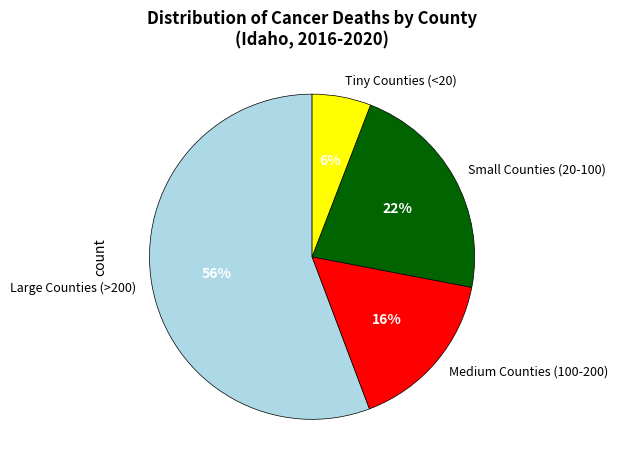

The Tiny Counties (<20) slice represents 19% of the pie. True or false?

False